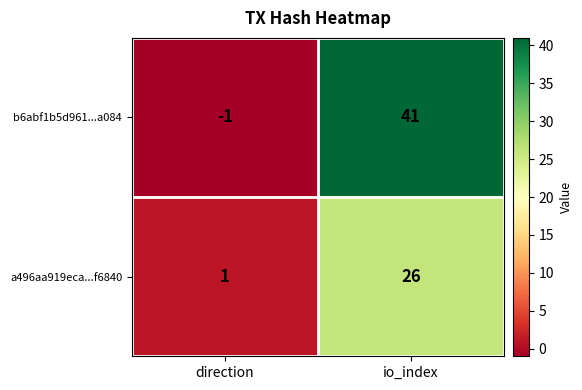

What is the difference between the maximum and minimum values in the a496aa919eca...f6840 series?

25